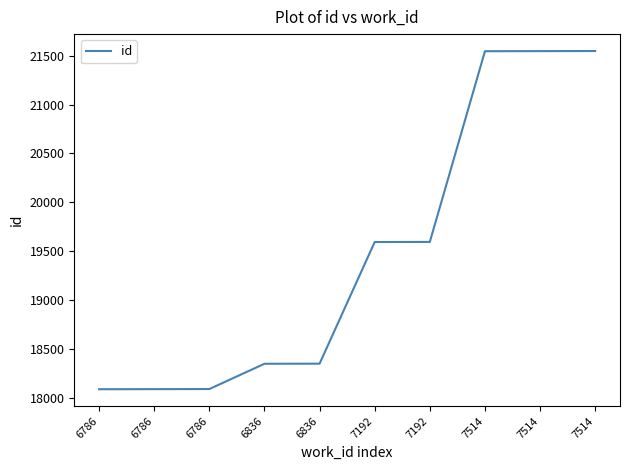

True or false: there are more than 2 points higher than both neighbors.

False